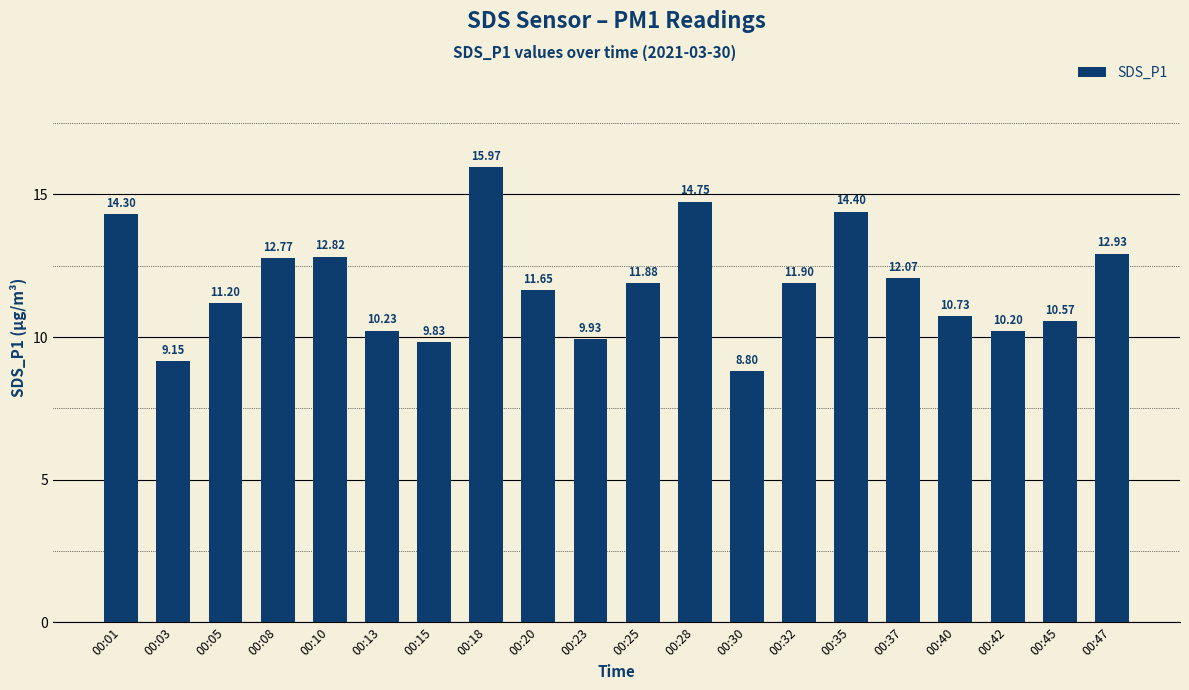

What is the sum of all values?

236.1